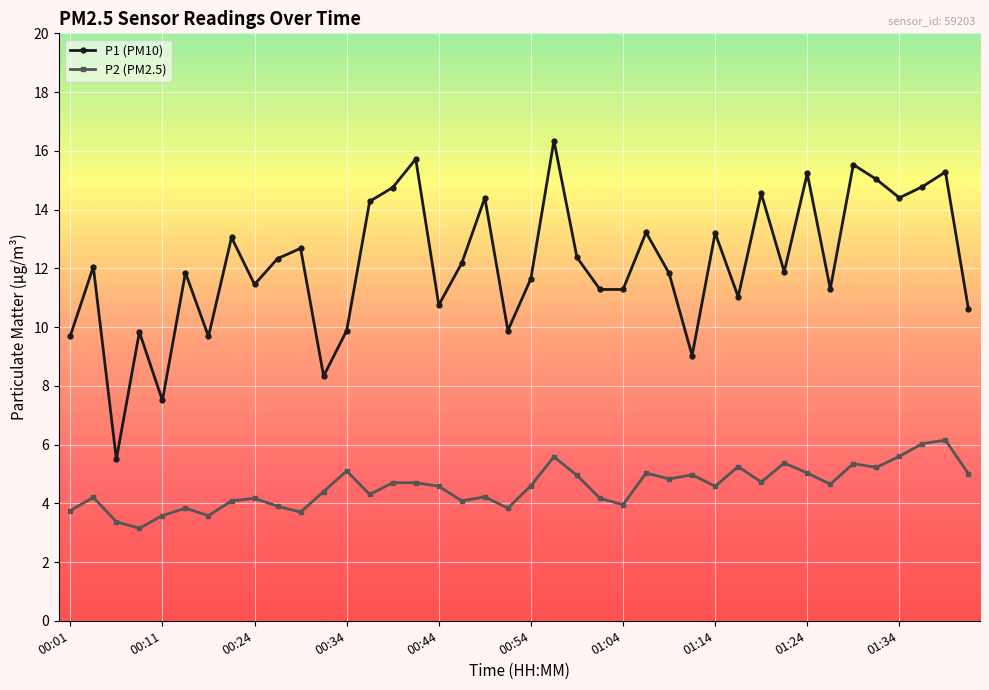

What is the value of the P2 (PM2.5) point at the 26th from the left?

5.0